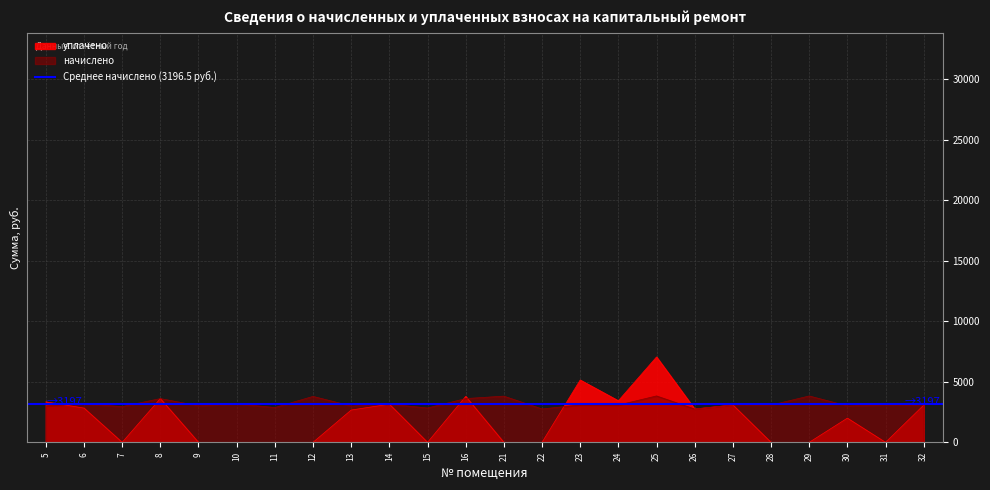

At how many categories does at least one series exceed 1207?

24